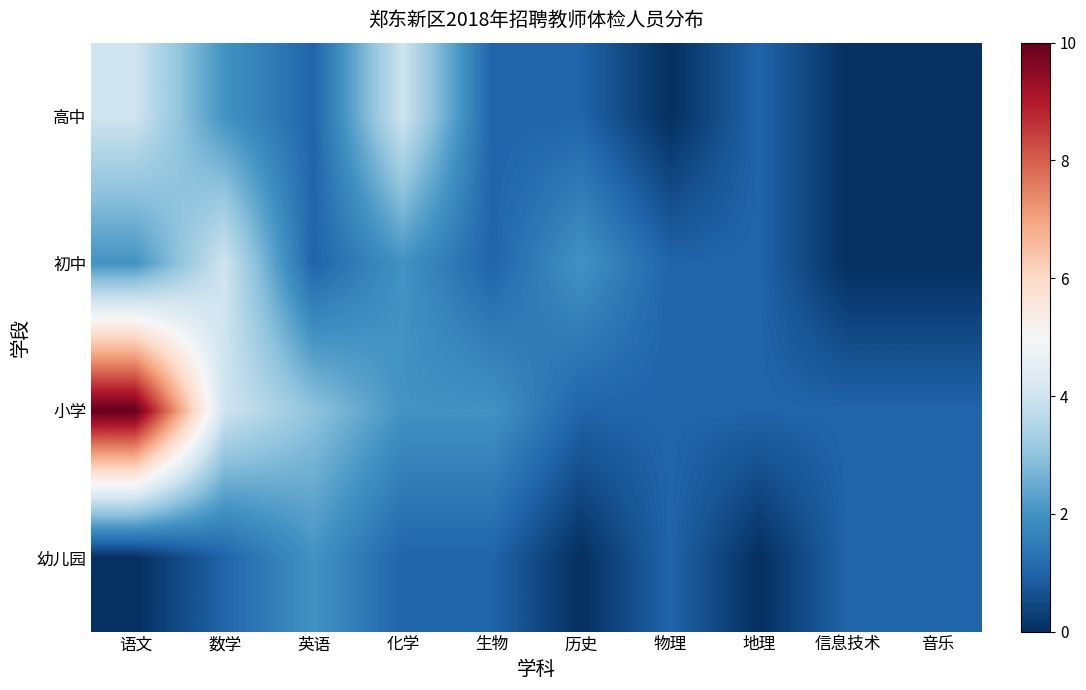

Reading left to right, extract all data points from this chart.

高中: 语文=4	数学=2	英语=1	化学=4	生物=1	历史=1	物理=0	地理=1	信息技术=0	音乐=0
初中: 语文=2	数学=4	英语=1	化学=2	生物=1	历史=2	物理=1	地理=1	信息技术=0	音乐=0
小学: 语文=10	数学=4	英语=3	化学=2	生物=2	历史=1	物理=1	地理=1	信息技术=1	音乐=1
幼儿园: 语文=0	数学=1	英语=2	化学=1	生物=1	历史=0	物理=1	地理=0	信息技术=1	音乐=1